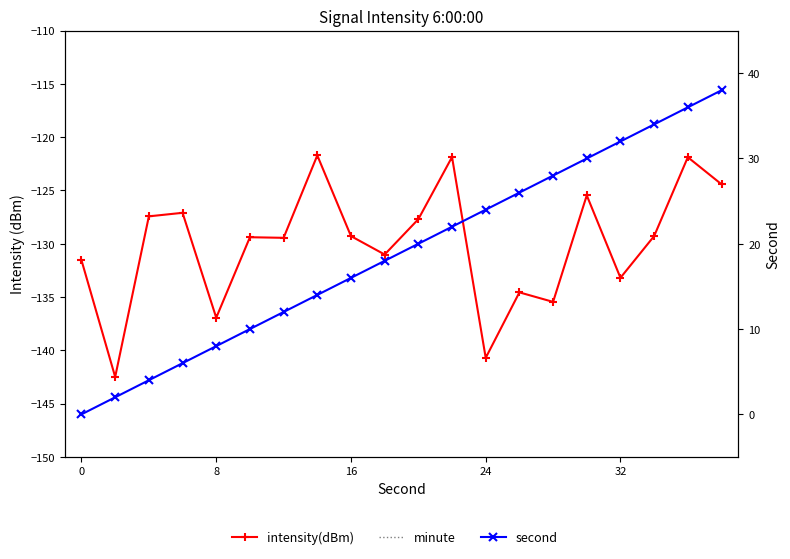

What is the difference between the minute values at 10 and 12?

13.0